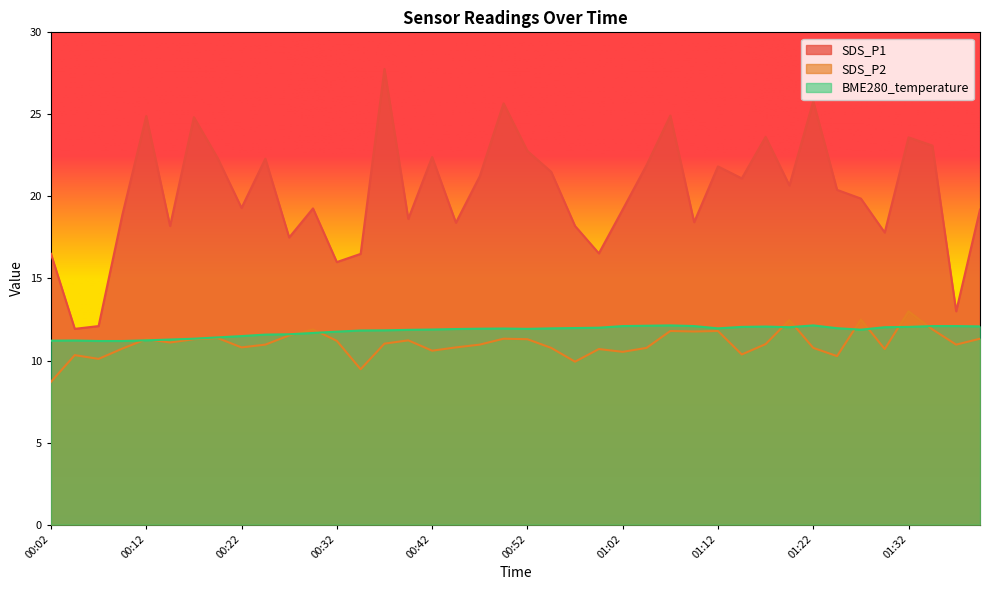

Which series has the largest total across all categories?

SDS_P1